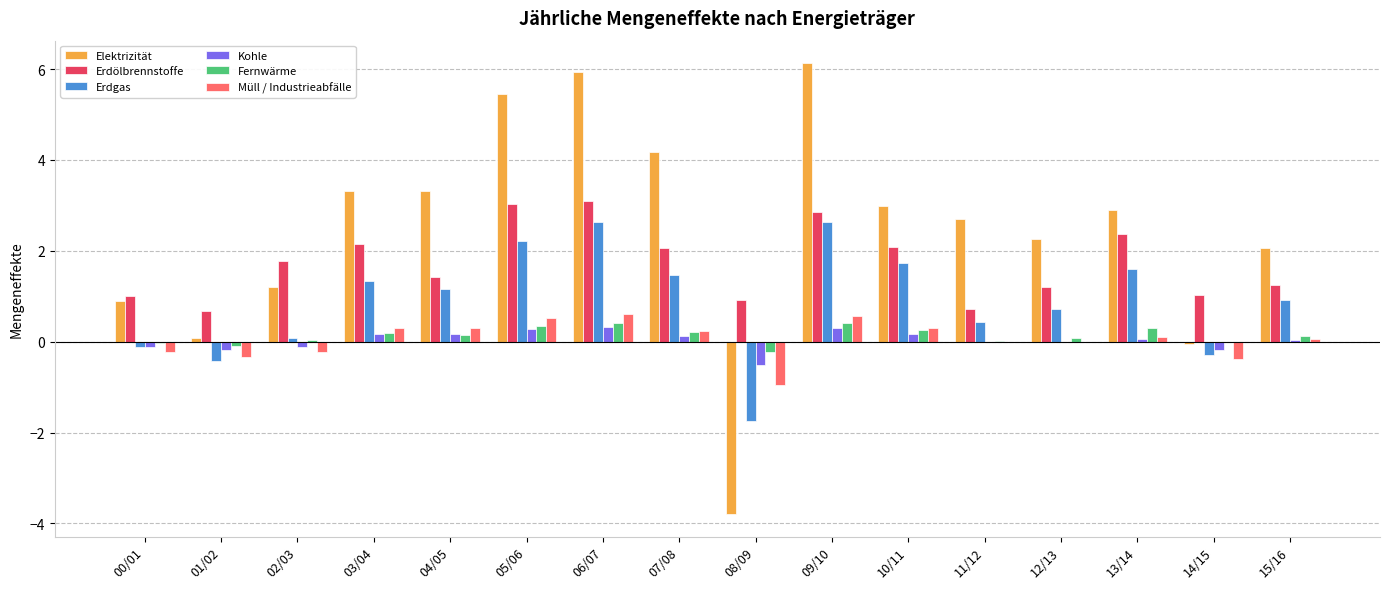

What is the maximum value shown in the chart?

6.1